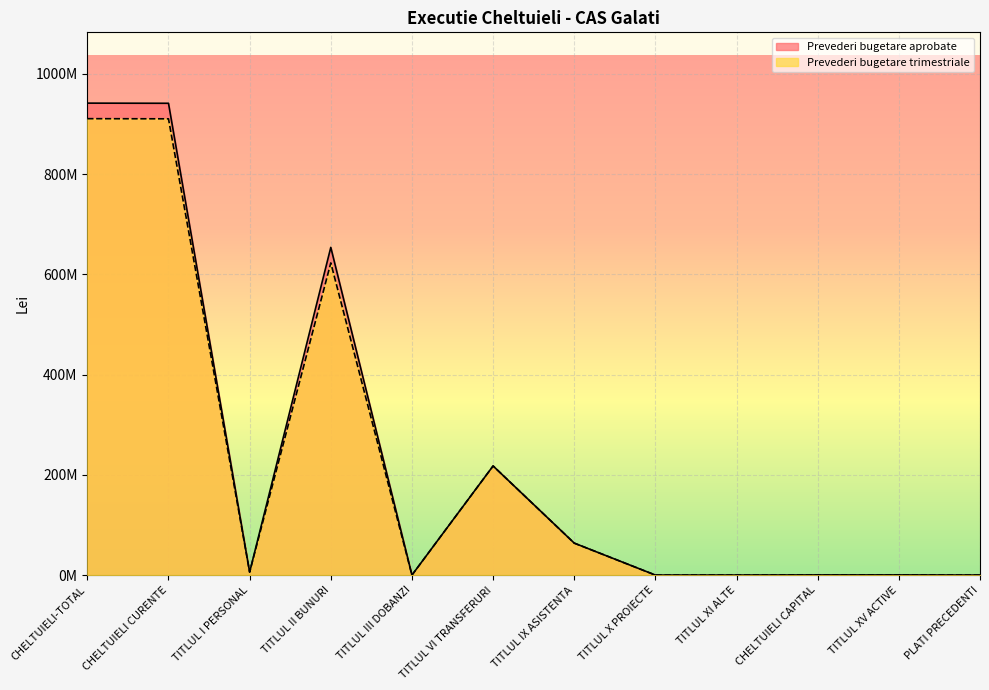

Reading left to right, extract all data points from this chart.

Prevederi bugetare aprobate: 941789880	941488880	5931000	653968110	0	217776360	63781410	0	32000	301000	301000	0
Prevederi bugetare trimestriale: 910778890	910477890	5931000	622957120	0	217776360	63781410	0	32000	301000	301000	0